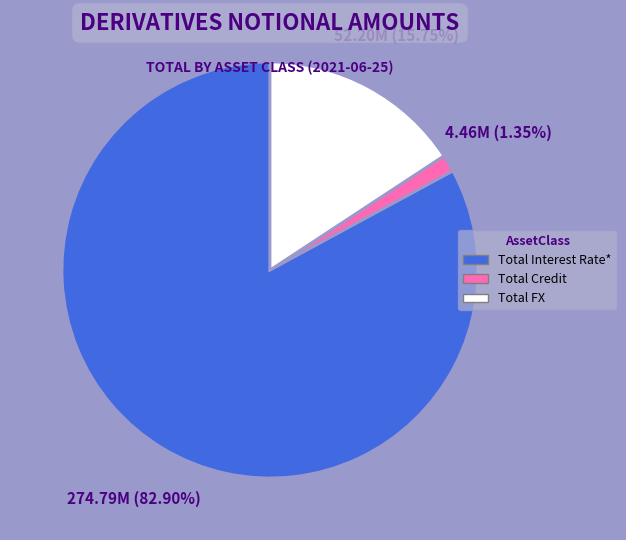

Is there a majority slice in this chart?

Yes